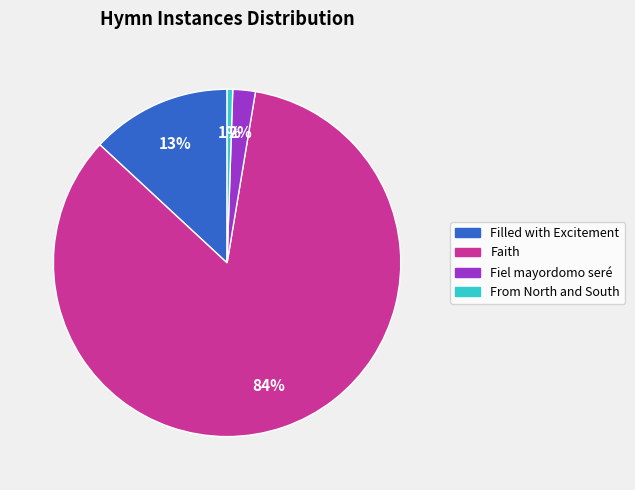

To the nearest percent, what portion does From North and South represent?

1%